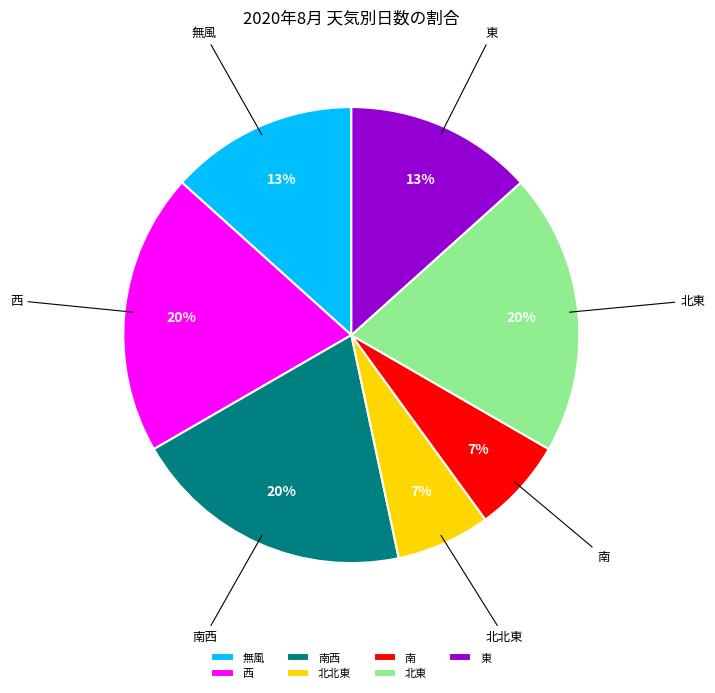

How many slices are in this pie chart?

7